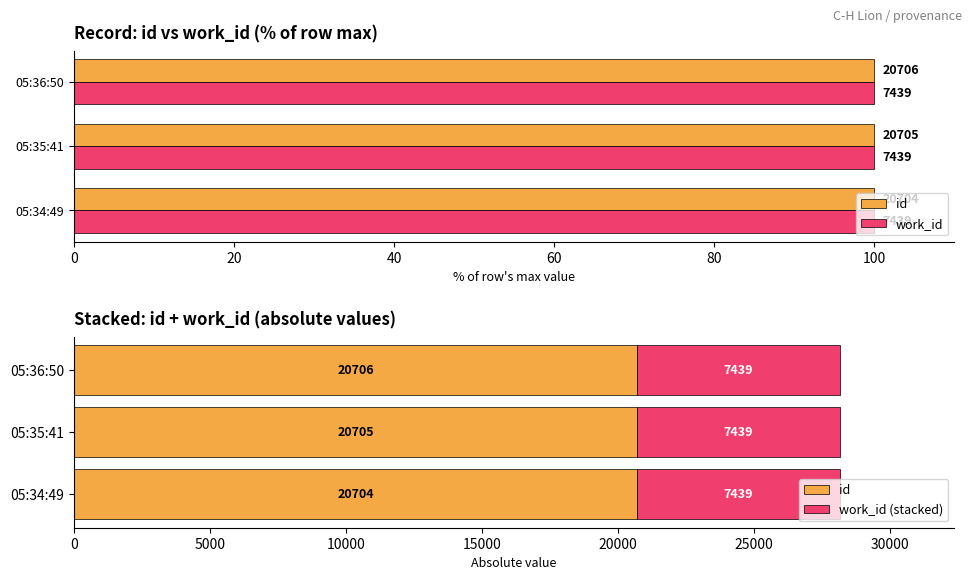

At how many categories does at least one series exceed 9756?

3